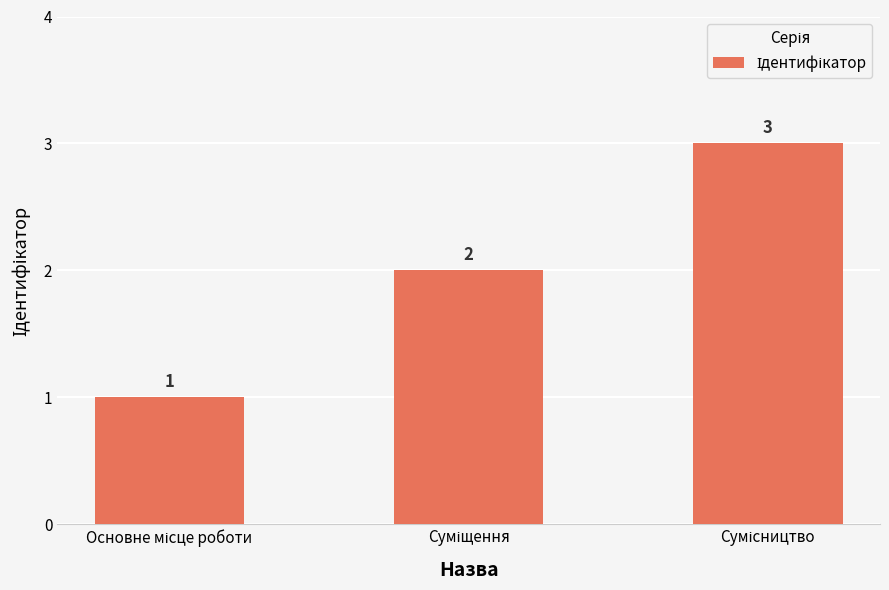

What is the greatest value displayed?

3